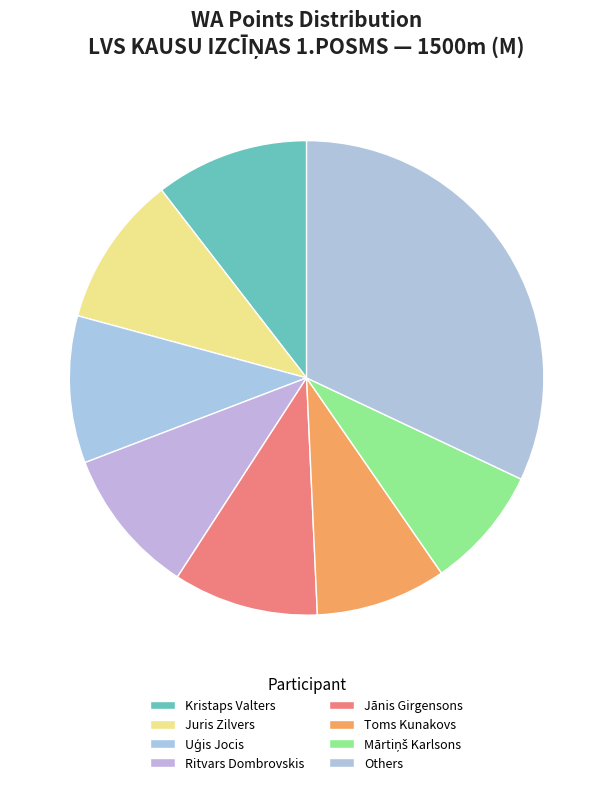

Does any single category account for the majority?

No